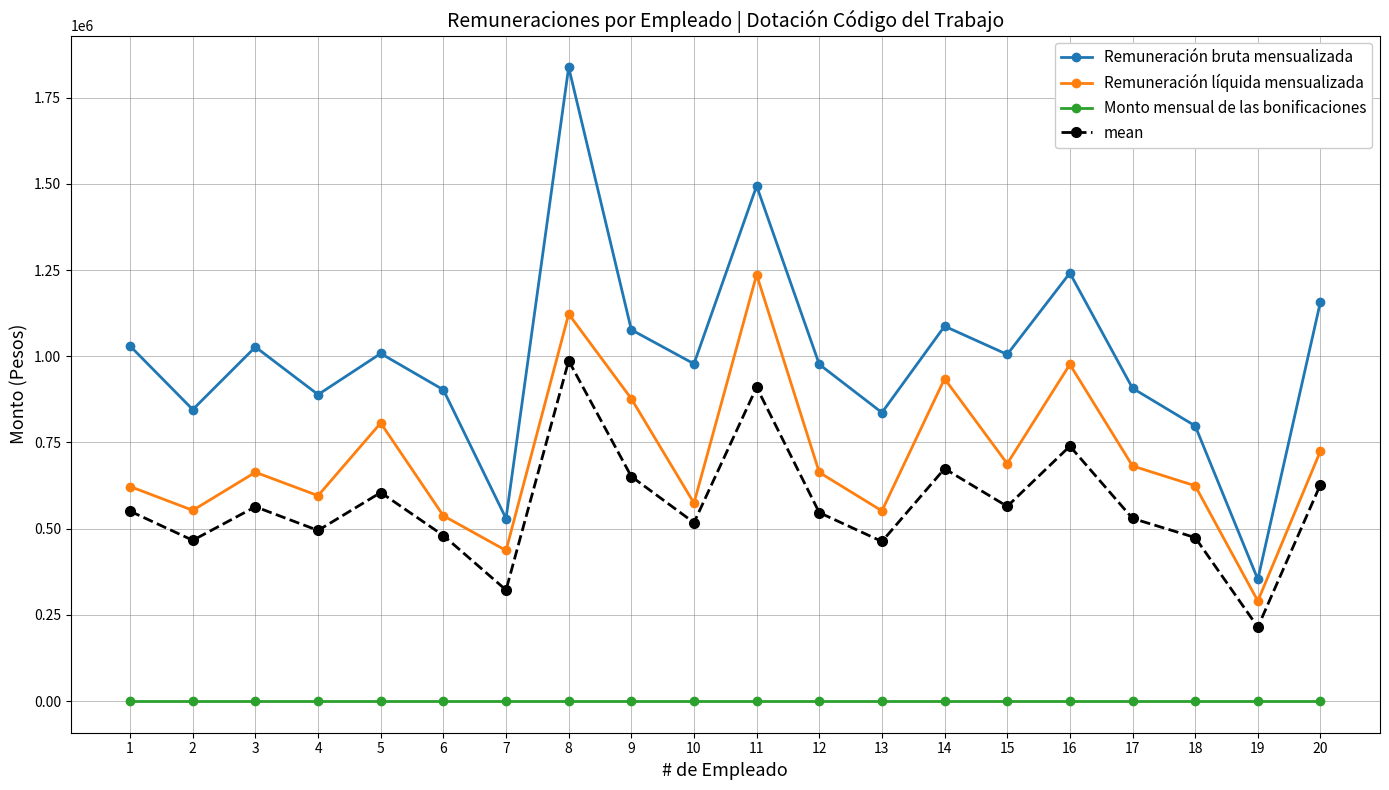

True or false: Remuneración líquida mensualizada and Remuneración bruta mensualizada intersect in this chart.

False